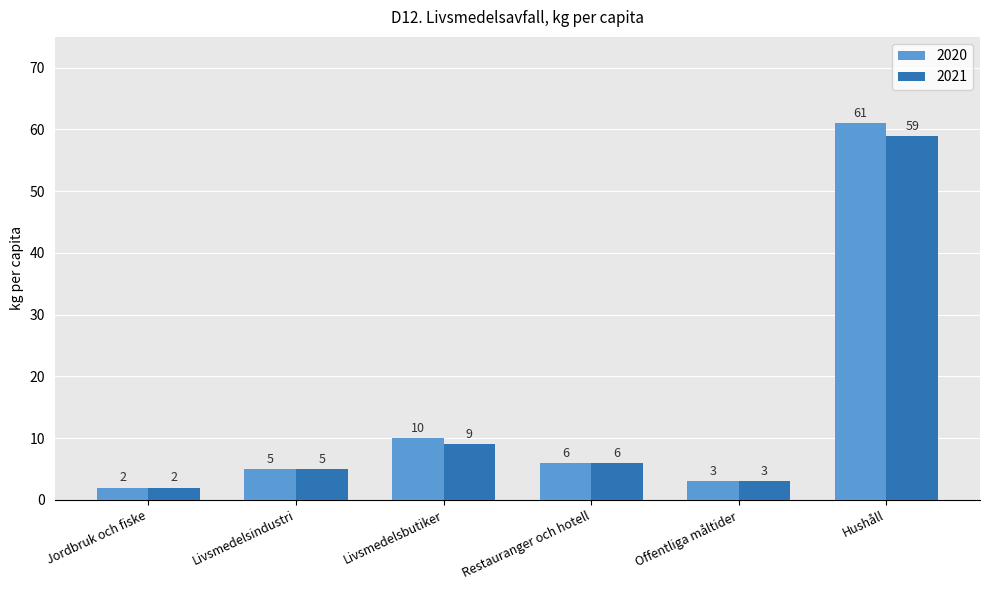

What is the lowest value of the 2021 series?

2